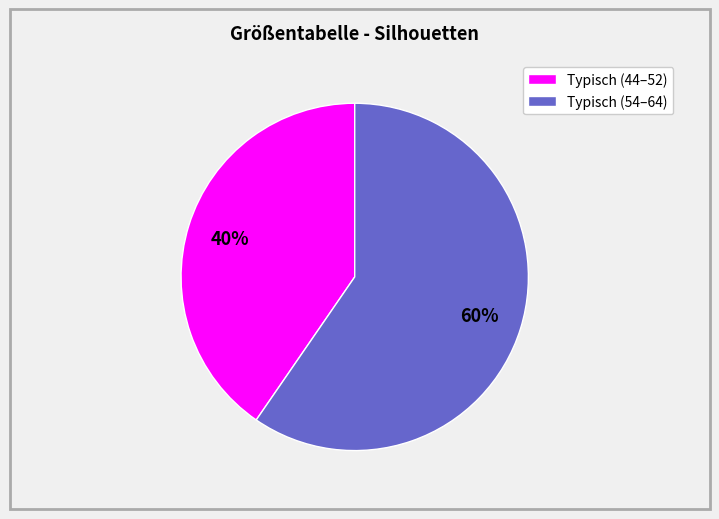

To the nearest percent, what portion does Typisch (54–64) represent?

60%